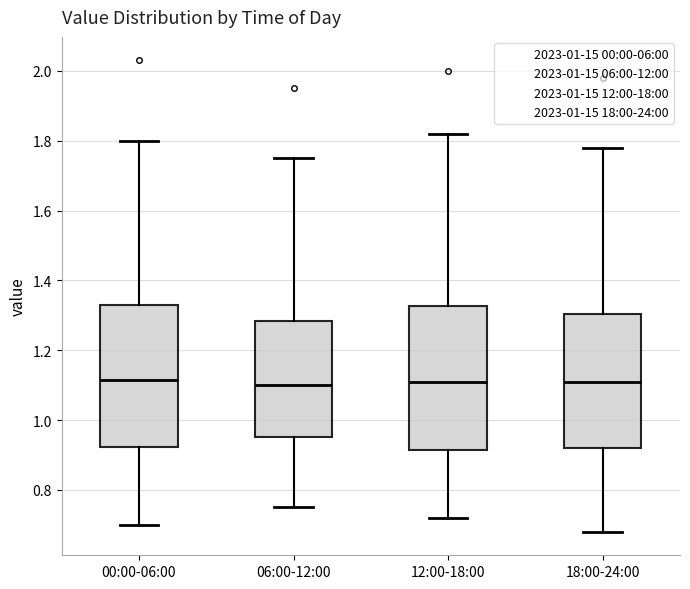

Reading left to right, transcribe this box plot: for each box, give where its median line is, the range the box spans, and where its two whiskers end, as read against the y-axis. The values are not printed on the chart, so give them approximately, as read against the axis.

00:00-06:00: median 1.12, box 0.92 to 1.34, whiskers 0.70 to 1.80
06:00-12:00: median 1.10, box 0.96 to 1.28, whiskers 0.76 to 1.76
12:00-18:00: median 1.12, box 0.92 to 1.32, whiskers 0.72 to 1.82
18:00-24:00: median 1.12, box 0.92 to 1.30, whiskers 0.68 to 1.78